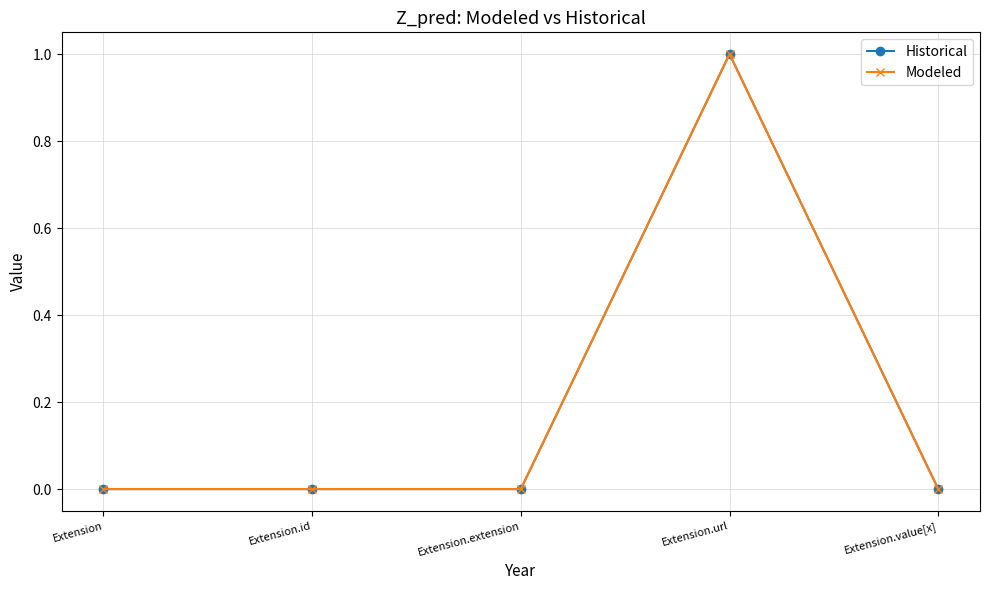

Is this an area chart (filled region under the line)?

No